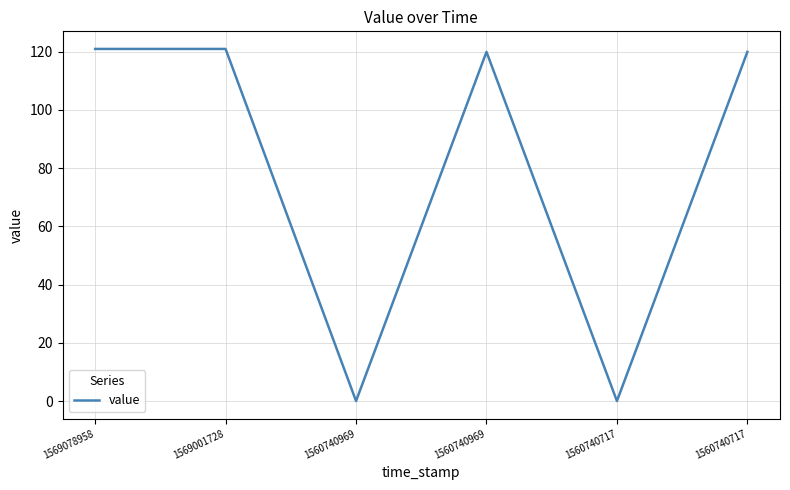

Reading left to right, transcribe all the data shown in this chart.

1569078958=120.9	1569001728=120.9	1560740969=0.0	1560740969=119.9	1560740717=0.0	1560740717=119.9